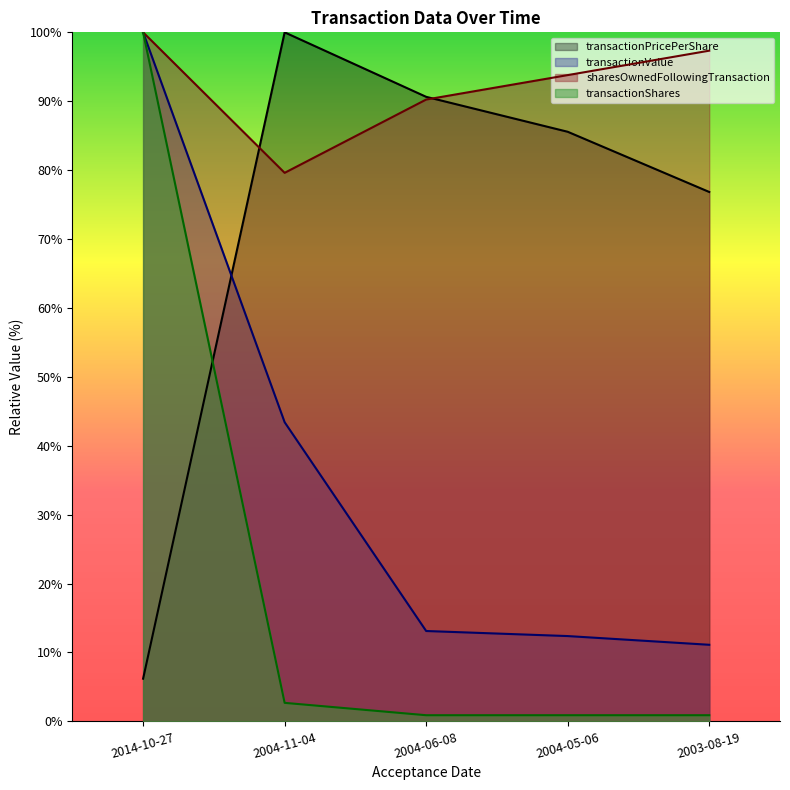

True or false: sharesOwnedFollowingTransaction and transactionPricePerShare cross at least once.

True